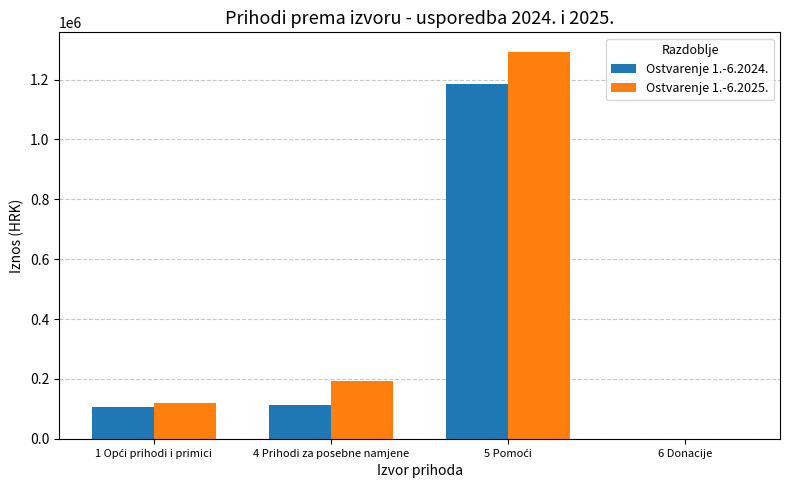

Reading right to left, transcribe all the data shown in this chart.

Ostvarenje 1.-6.2024.: 400.0	1184576.0	112142.6	106558.8
Ostvarenje 1.-6.2025.: 0.0	1293232.3	192870.8	120119.0